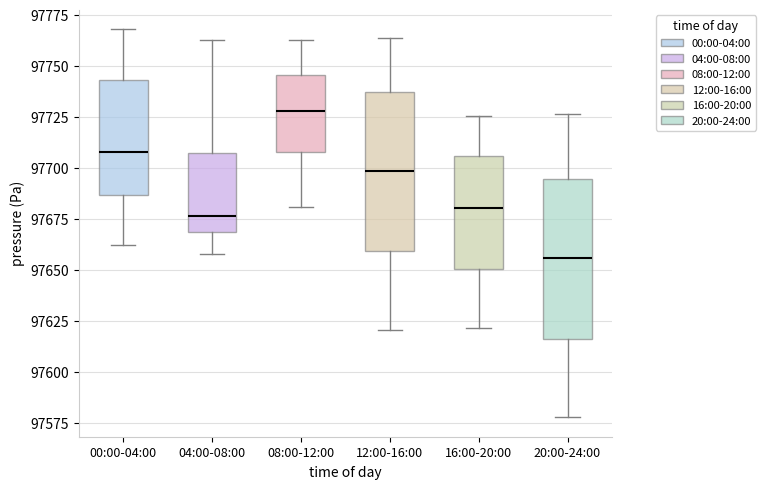

Where is the upper edge of the box for 00:00-04:00 on the y-axis? The values are not printed on the chart, so give them approximately, as read against the axis.

97745